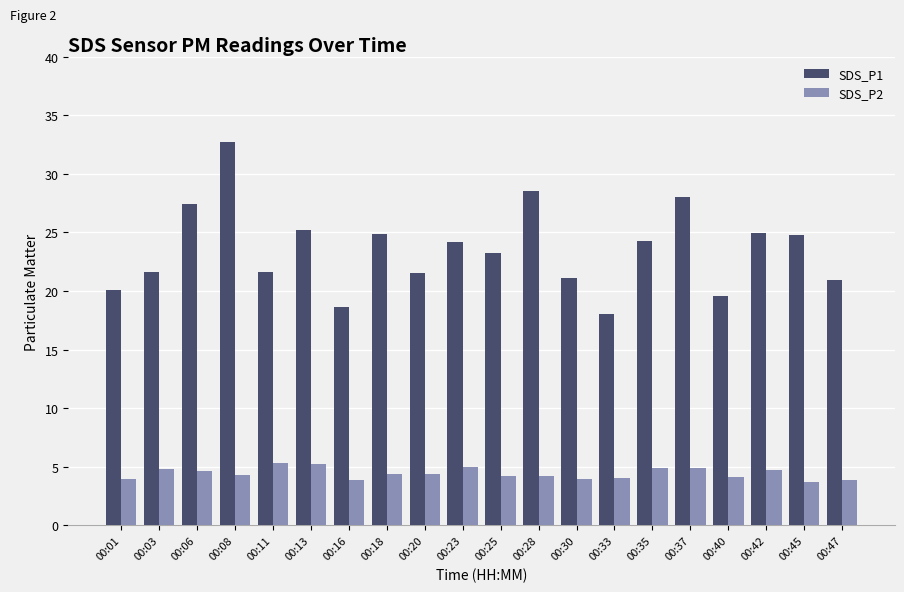

The value of SDS_P1 at 00:18 is 39.8. True or false?

False